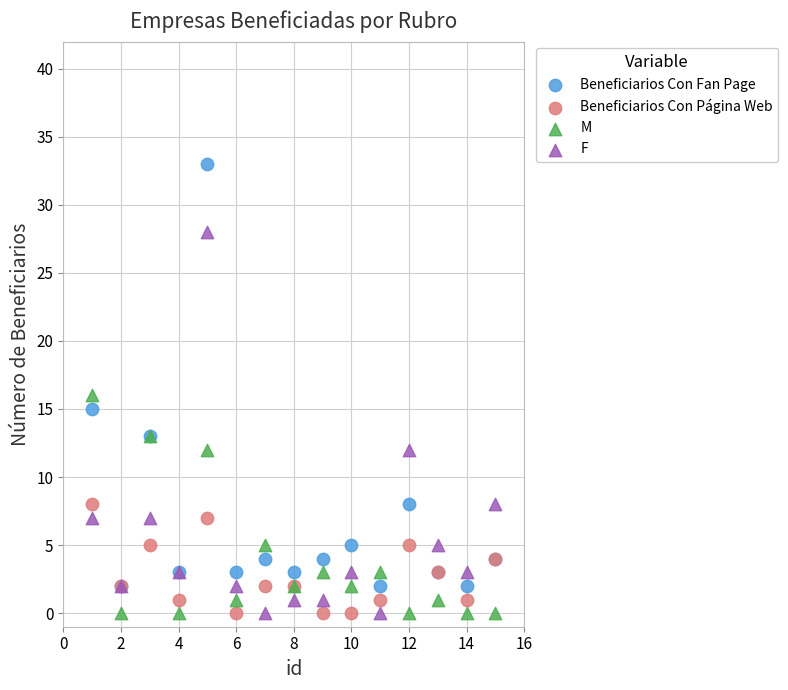

What are all the series names shown in the legend?

Beneficiarios Con Fan Page, Beneficiarios Con Página Web, M, F